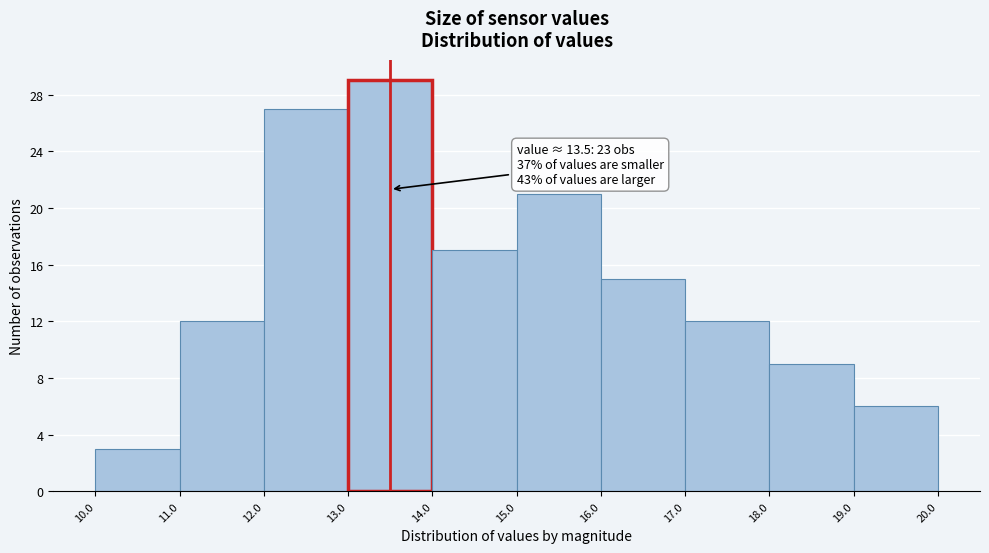

Over which range of the x-axis is the bar tallest?

13.0 to 14.0